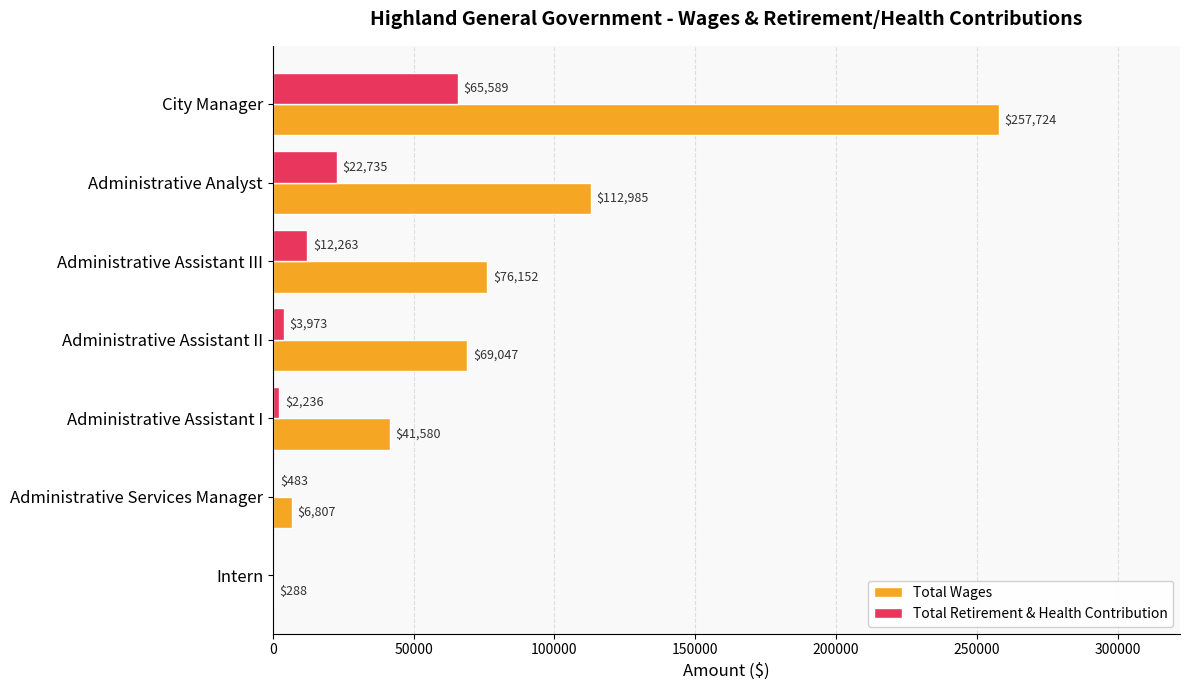

Where is Total Retirement & Health Contribution nearest to the value 32794?

Administrative Analyst